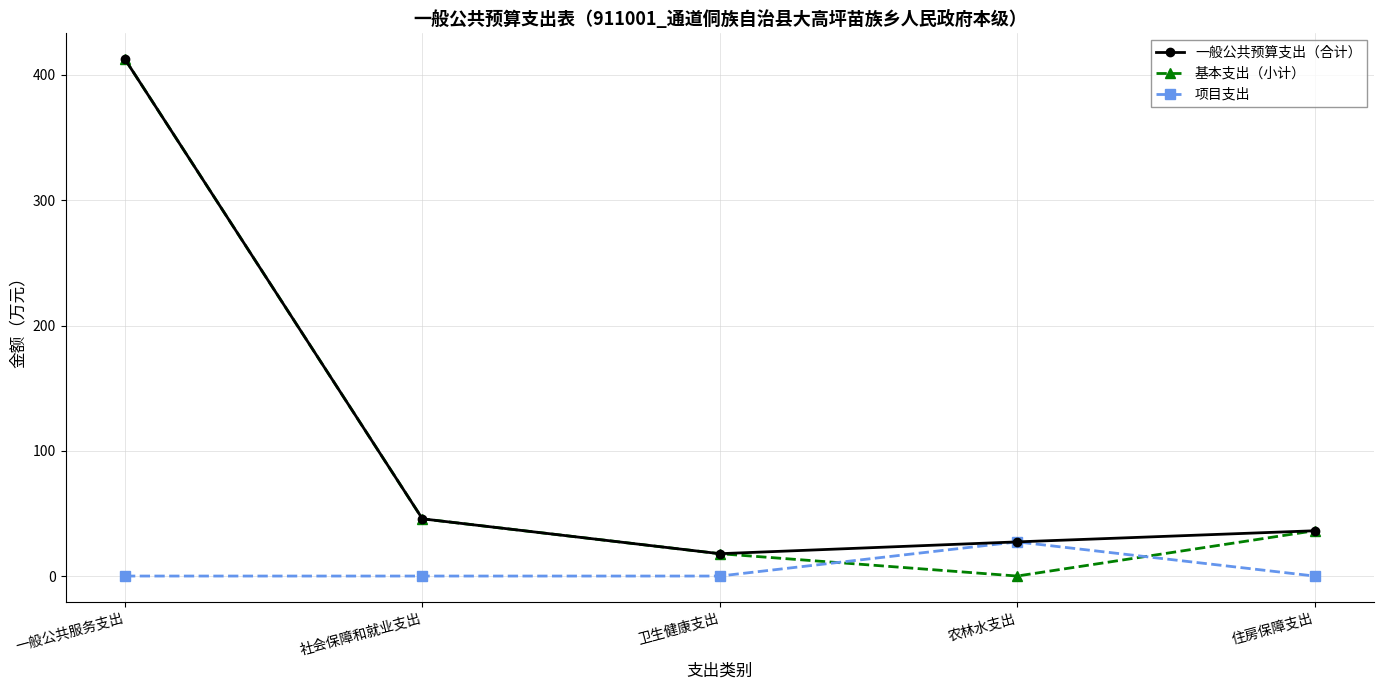

Does the chart have visible grid lines?

Yes